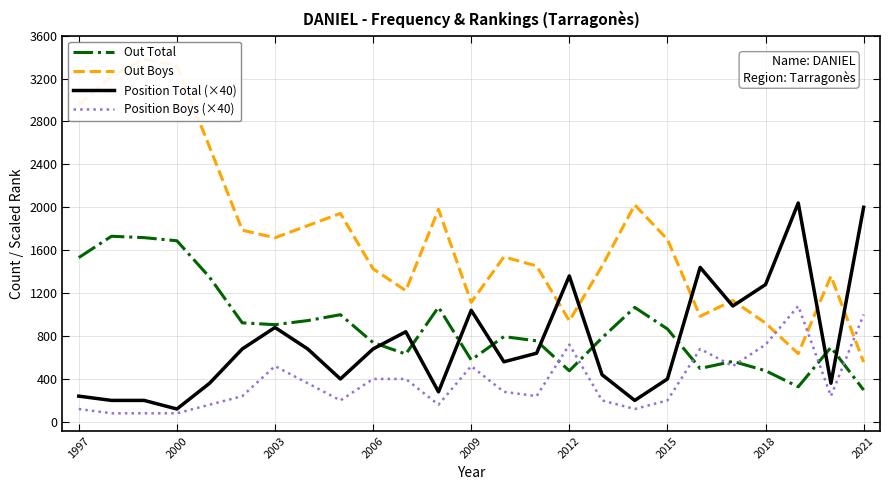

Which series has the largest total across all categories?

Out Boys